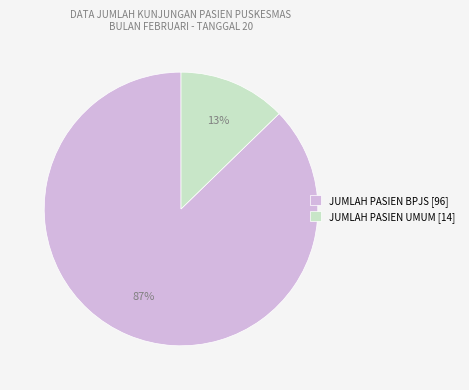

Does JUMLAH PASIEN UMUM account for over 50% of the chart?

No